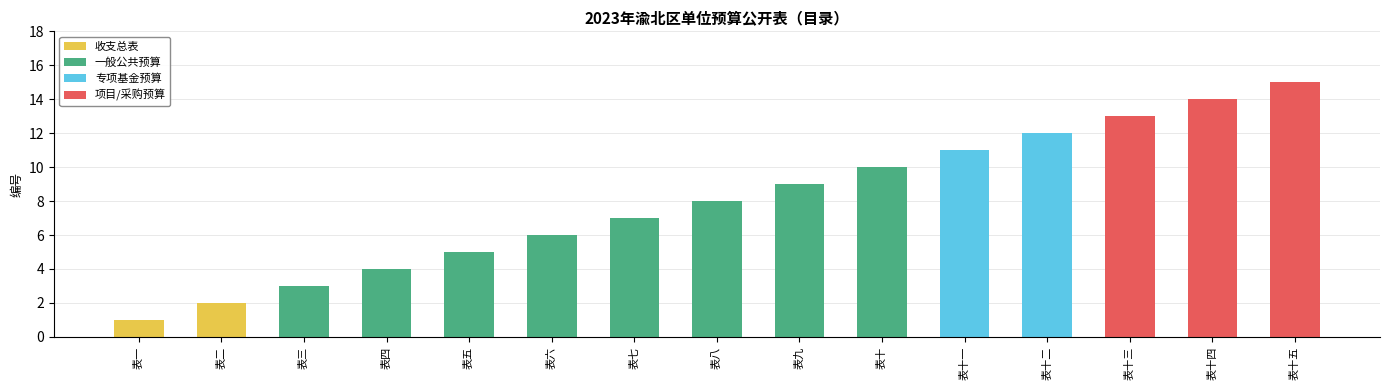

What is the value of the 6th bar from the left?

6